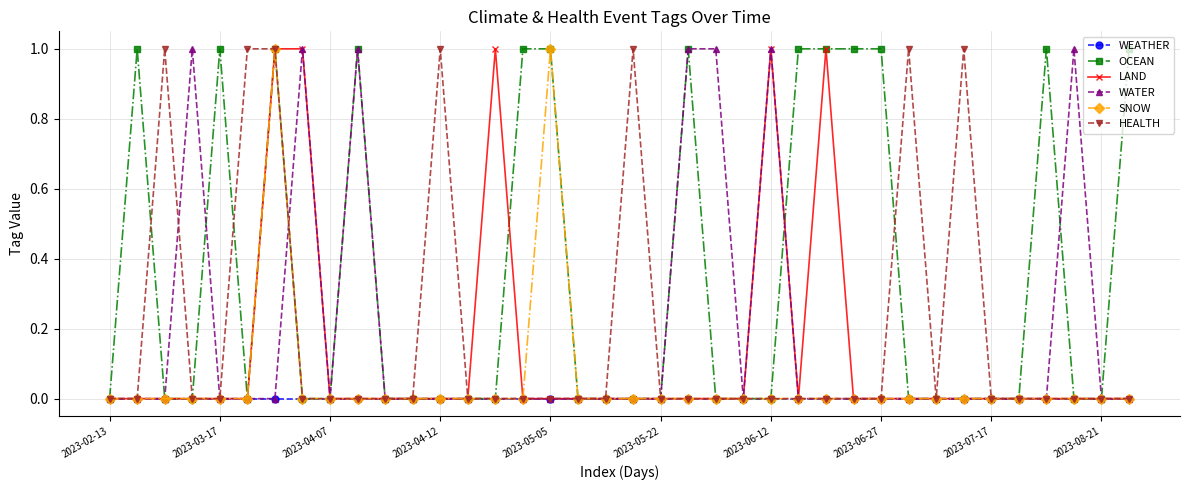

What is the difference between the second highest and minimum values in the SNOW series?

1